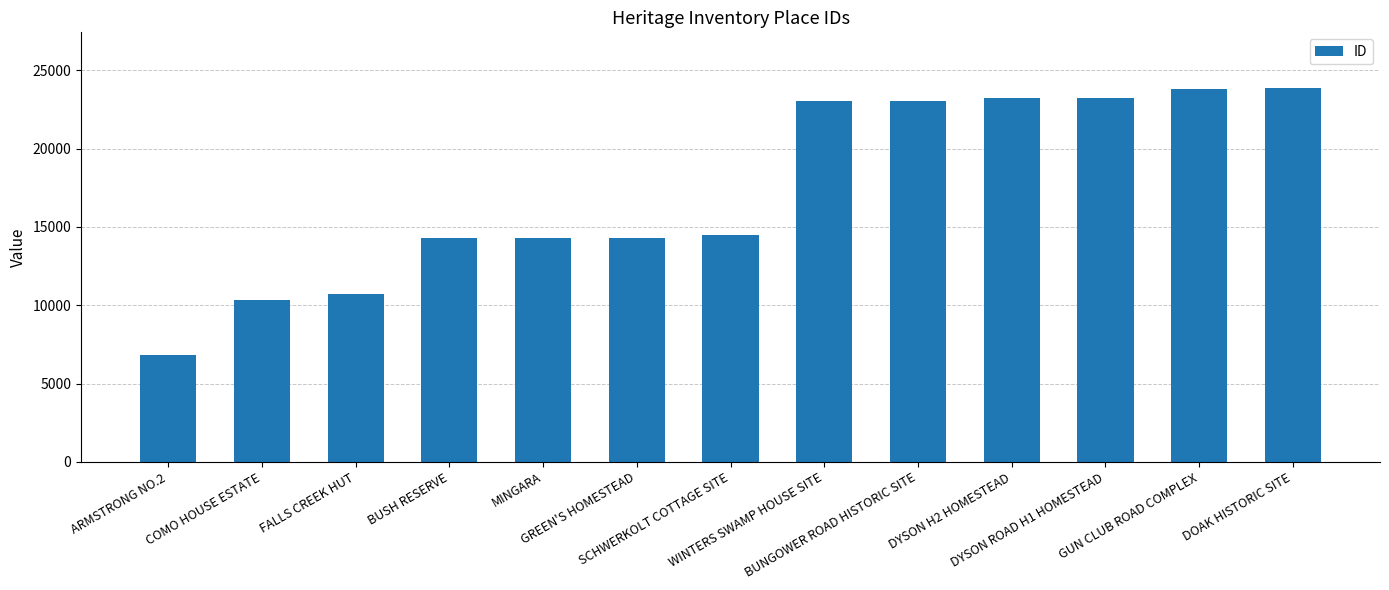

True or false: the data shows 6203 at MINGARA.

False